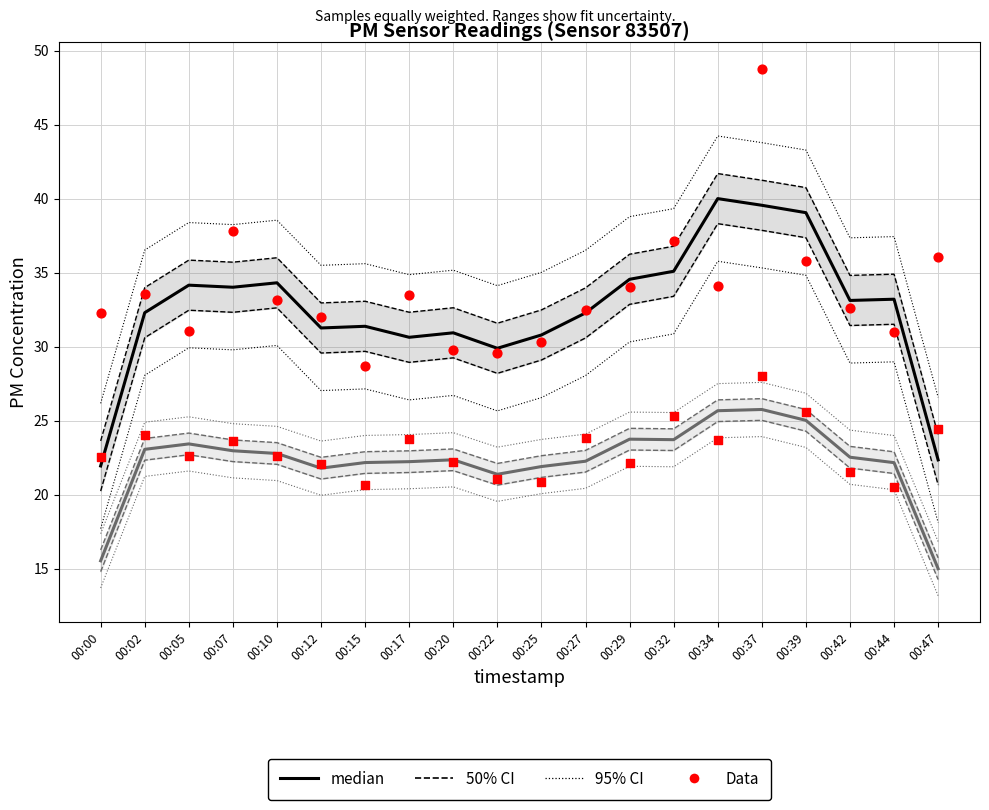

Is the value of median (P2) at 00:17 greater than the value of Data (P1) at 00:37?

No